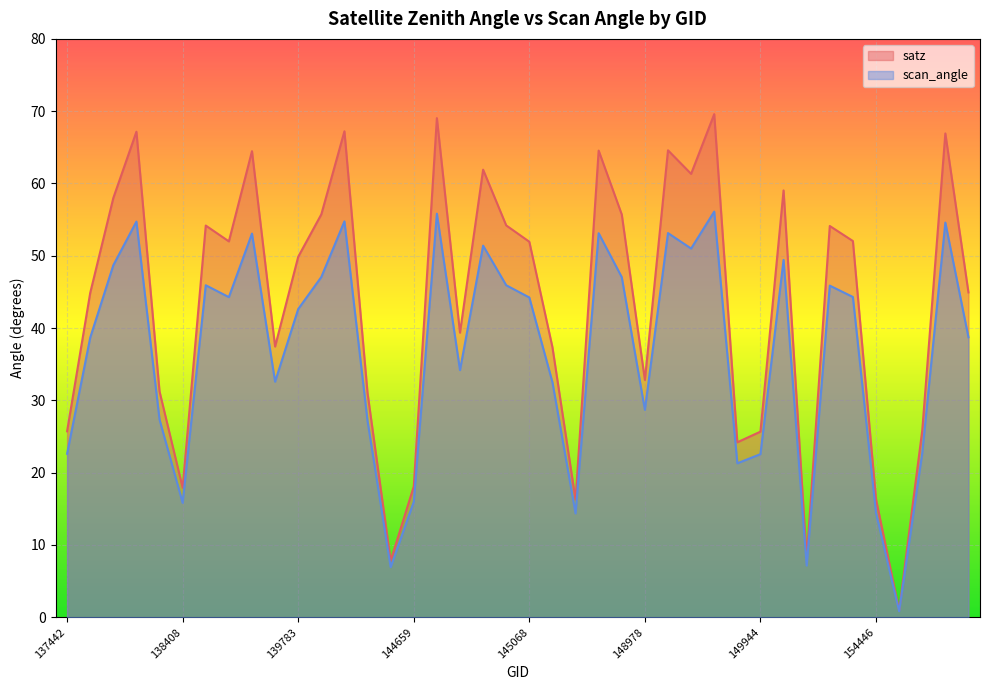

Which series has the largest total across all categories?

satz